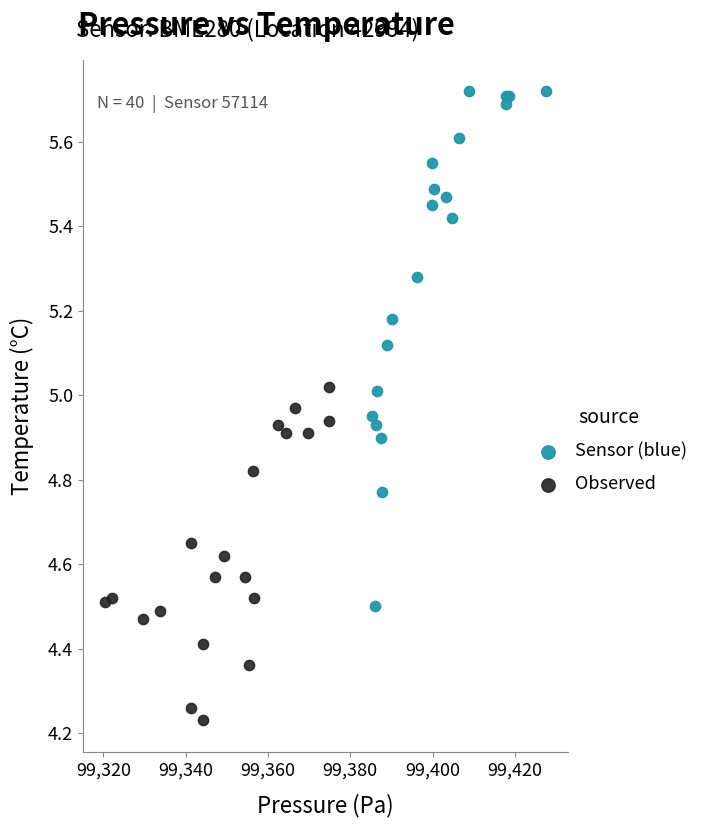

Which series has the largest Y range (max minus min)?

Sensor (blue)